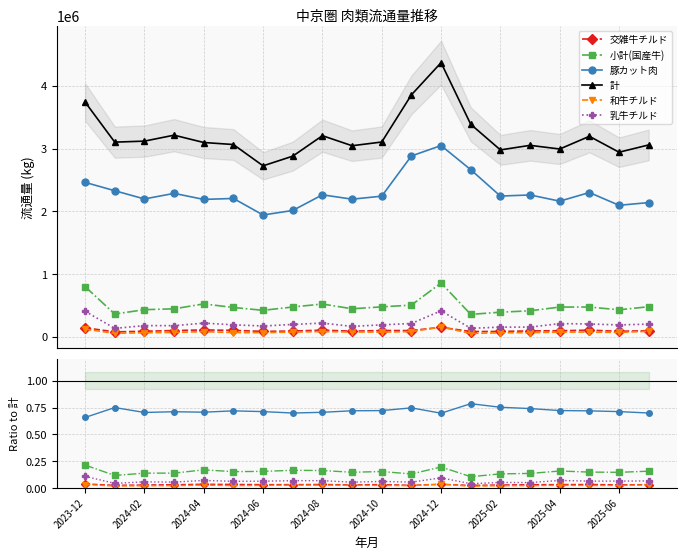

At how many categories does at least one series exceed 4135694?

1